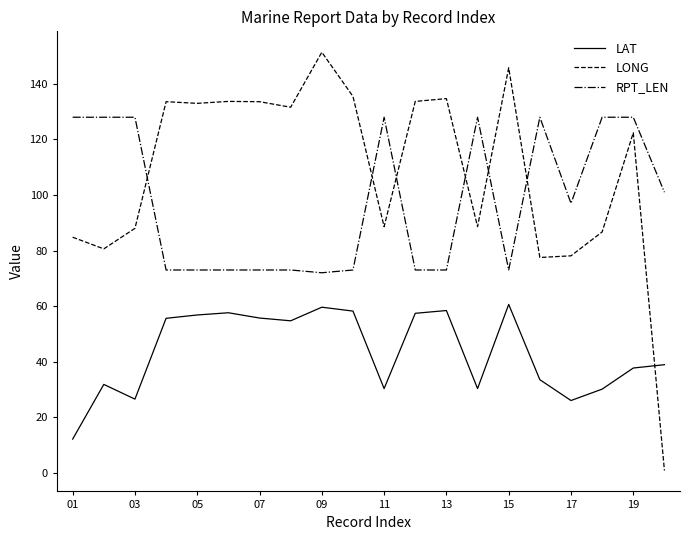

Rank the series by their maximum value, from highest to lowest.

LONG, RPT_LEN, LAT